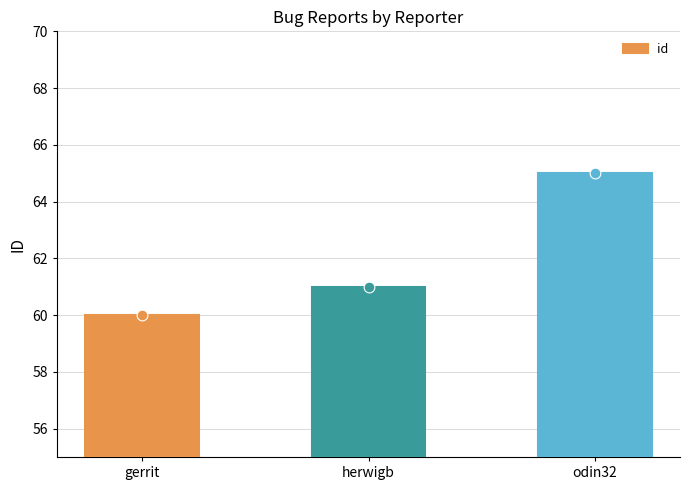

Approximately how many times larger is the value at odin32 compared to gerrit?

1.1